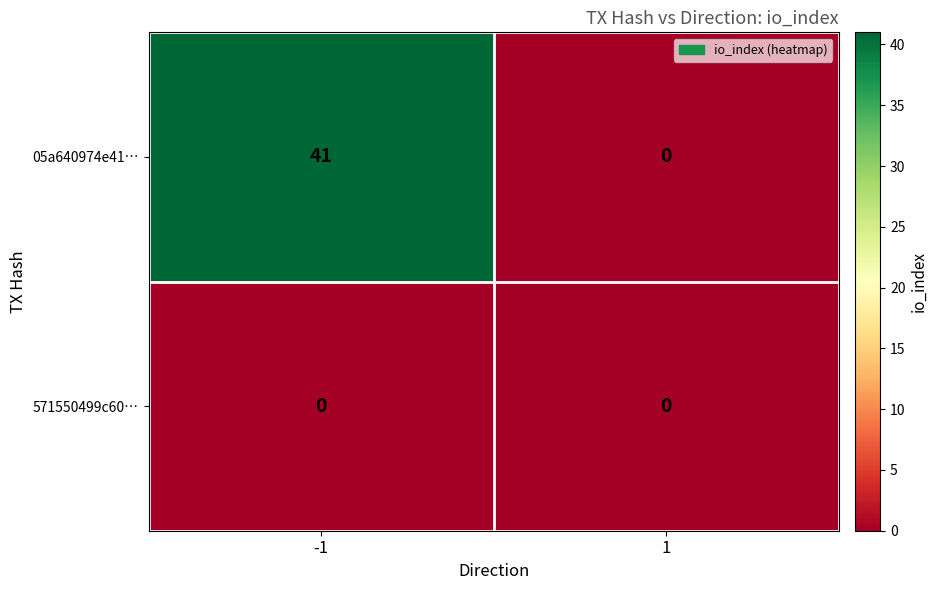

Which series has the largest total across all categories?

05a640974e41…